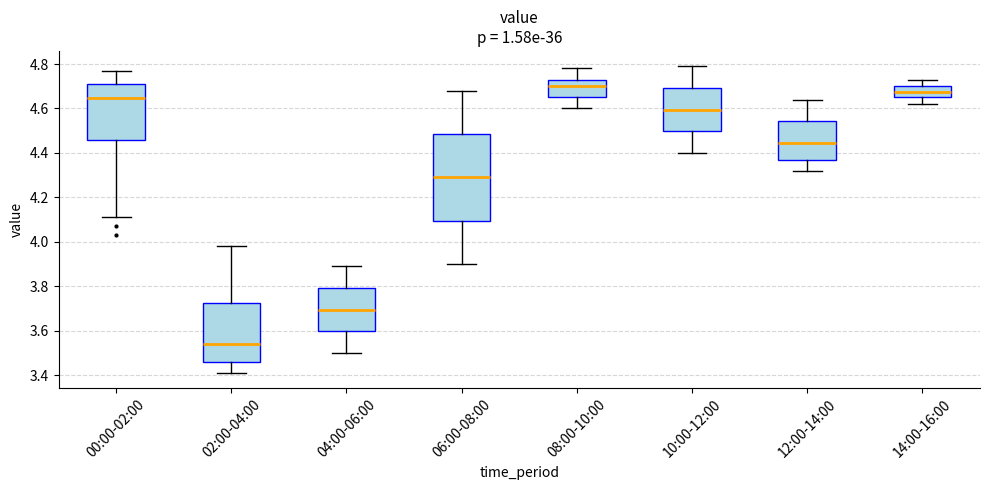

Reading left to right, transcribe this box plot: for each box, give where its median line is, the range the box spans, and where its two whiskers end, as read against the y-axis. The values are not printed on the chart, so give them approximately, as read against the axis.

00:00-02:00: median 4.64, box 4.46 to 4.72, whiskers 4.12 to 4.78
02:00-04:00: median 3.54, box 3.46 to 3.72, whiskers 3.42 to 3.98
04:00-06:00: median 3.70, box 3.60 to 3.80, whiskers 3.50 to 3.90
06:00-08:00: median 4.30, box 4.10 to 4.48, whiskers 3.90 to 4.68
08:00-10:00: median 4.70, box 4.66 to 4.74, whiskers 4.60 to 4.78
10:00-12:00: median 4.60, box 4.50 to 4.70, whiskers 4.40 to 4.80
12:00-14:00: median 4.44, box 4.38 to 4.54, whiskers 4.32 to 4.64
14:00-16:00: median 4.68, box 4.66 to 4.70, whiskers 4.62 to 4.74